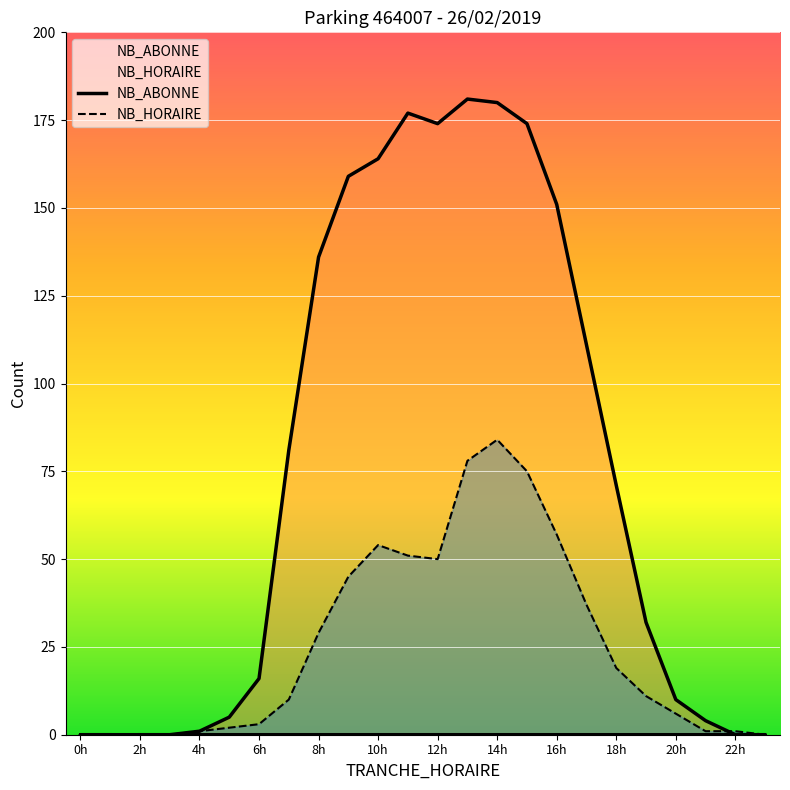

Which category has the lowest value across all series?

2h